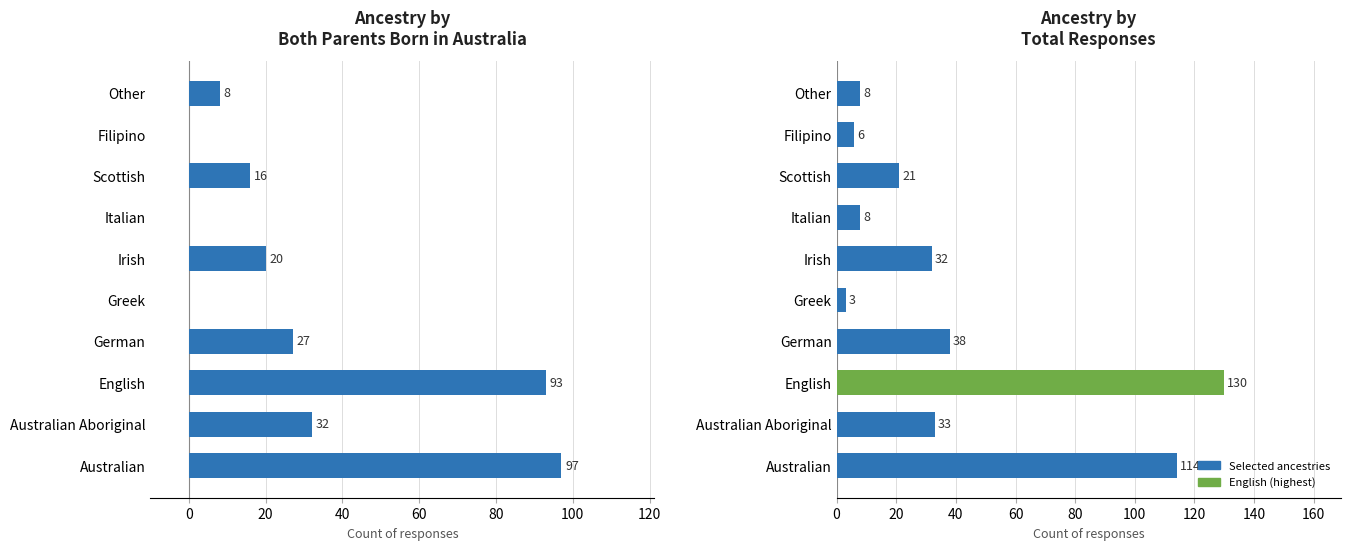

List the series in order of their peak value, lowest first.

Both parents born in Australia, Total responses